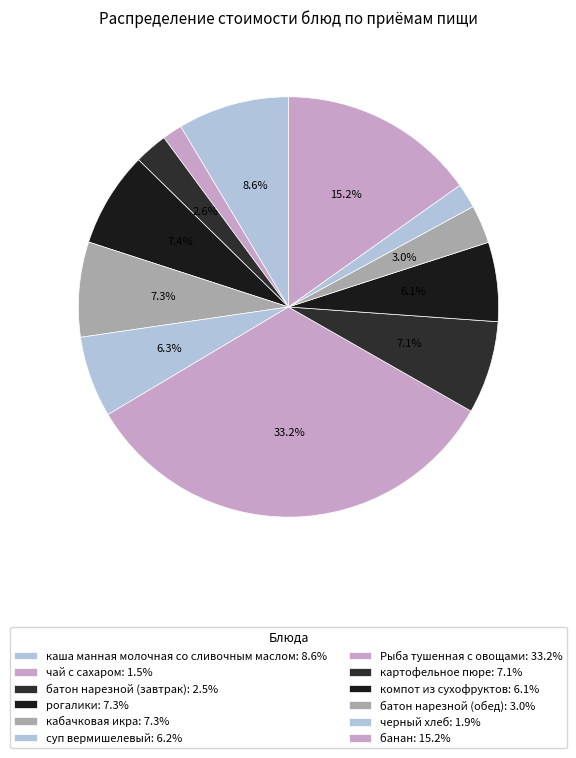

What is the smallest slice in the pie chart?

чай с сахаром